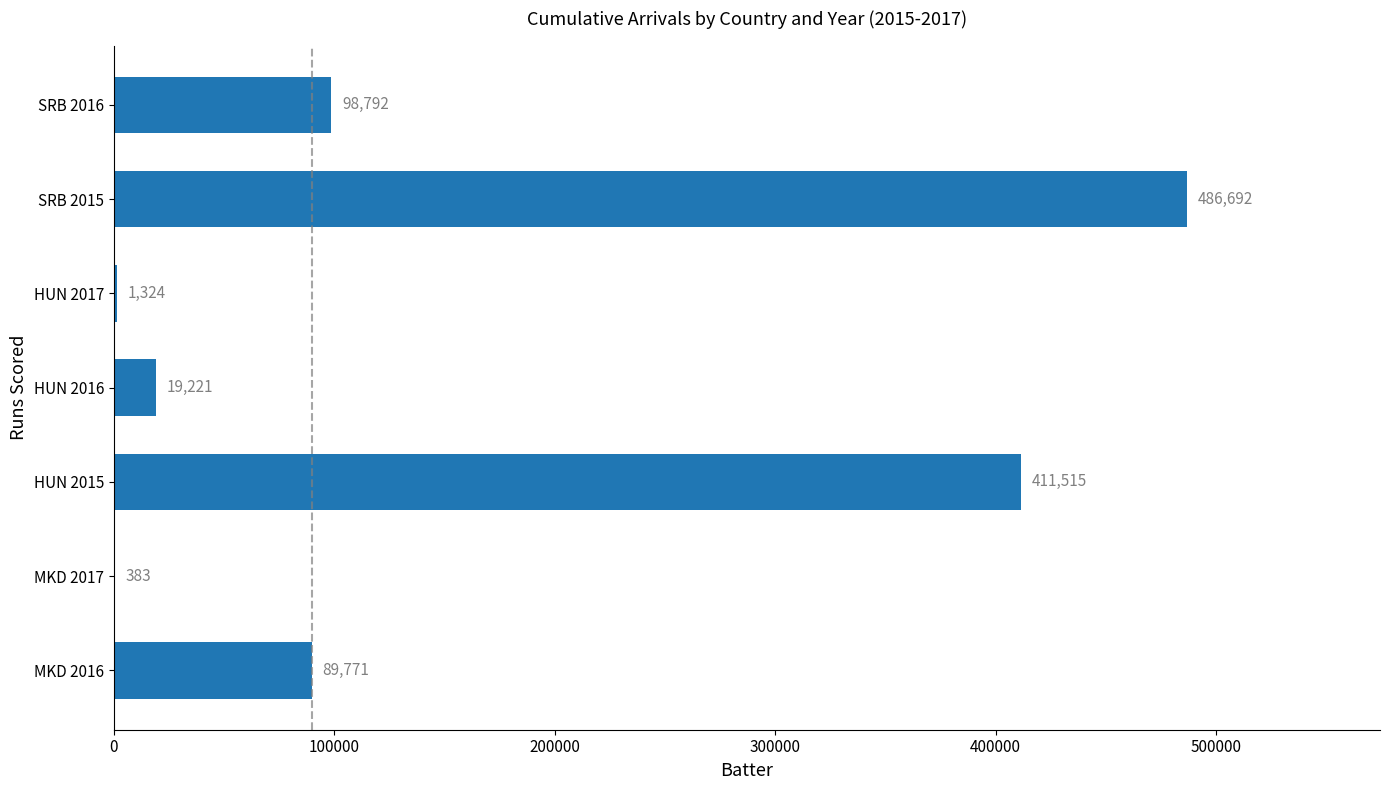

The chart shows a value of 19221 at HUN 2016. True or false?

True